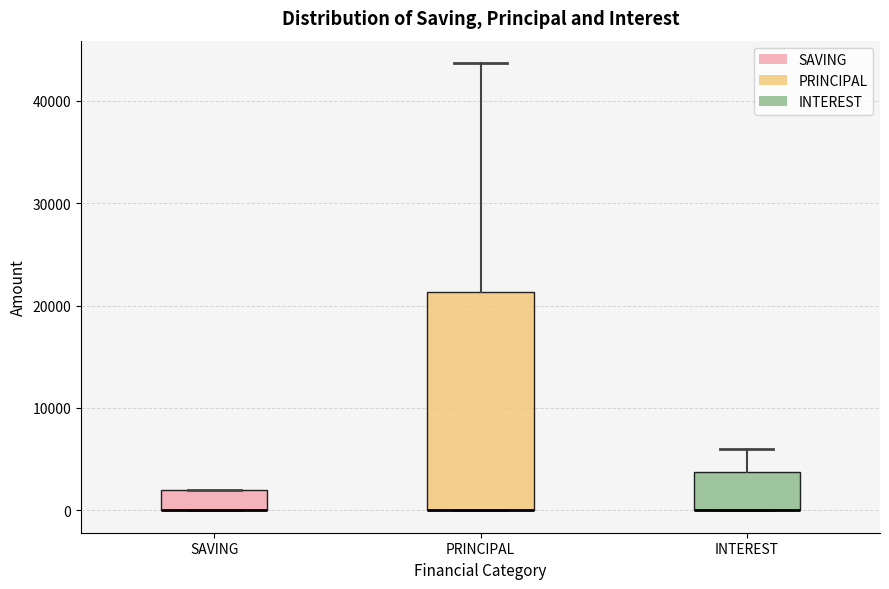

Reading left to right, transcribe this box plot: for each box, give where its median line is, the range the box spans, and where its two whiskers end, as read against the y-axis. The values are not printed on the chart, so give them approximately, as read against the axis.

SAVING: median 0 (drawn on the box's lower edge), box 0 to 2000, whiskers 0 to 2000
PRINCIPAL: median 0 (drawn on the box's lower edge), box 0 to 21000, whiskers 0 to 44000
INTEREST: median 0 (drawn on the box's lower edge), box 0 to 4000, whiskers 0 to 6000